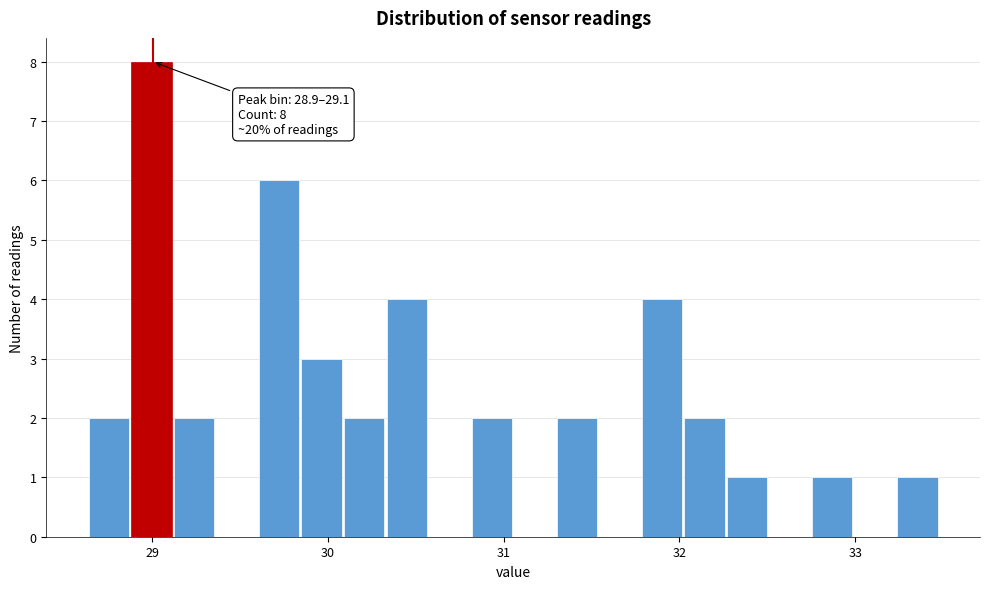

Around what value on the x-axis is the tallest bar? Give the approximate position of its centre, as read against the axis.

29.0